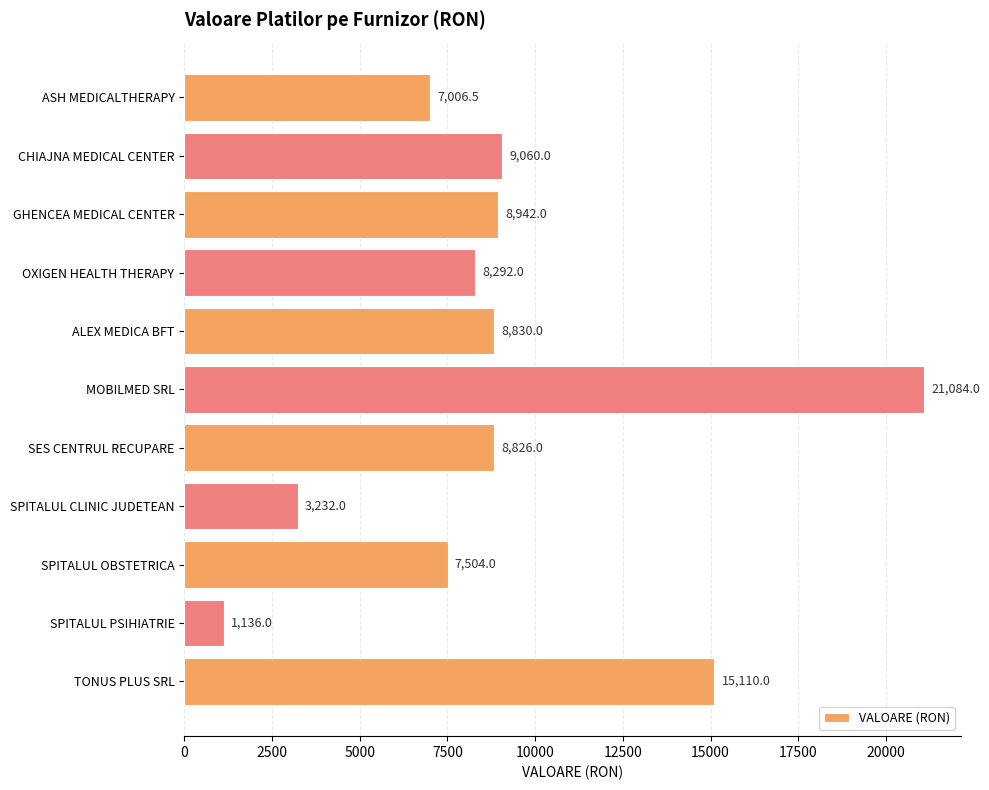

Is it true that the value at CHIAJNA MEDICAL CENTER is 9060.0?

True